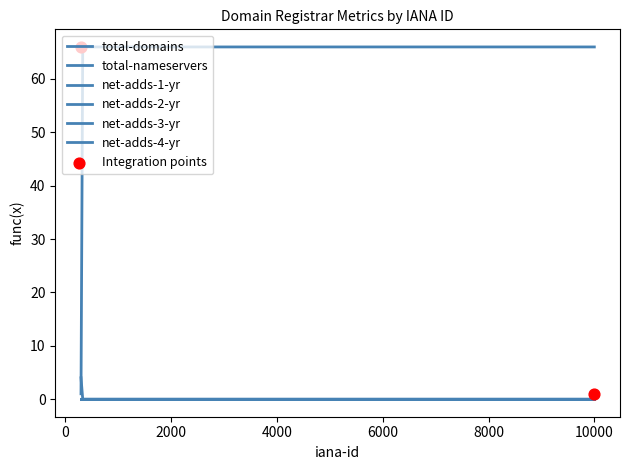

Which series reaches the minimum Y coordinate?

total-nameservers